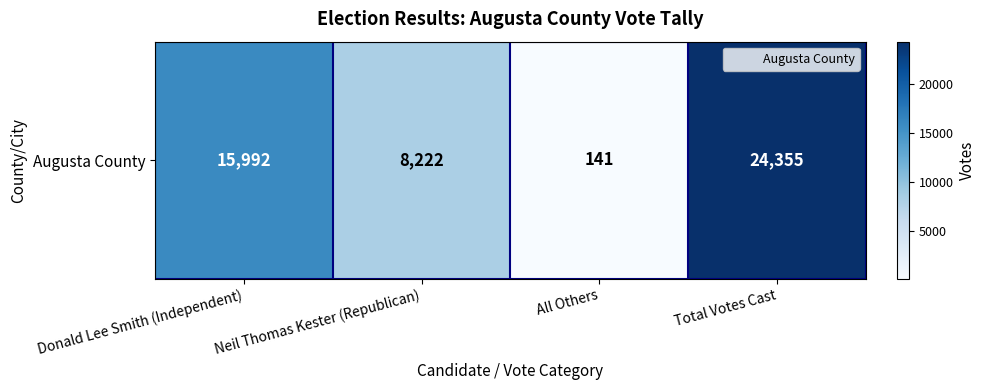

Count the number of values greater than 15992.

1